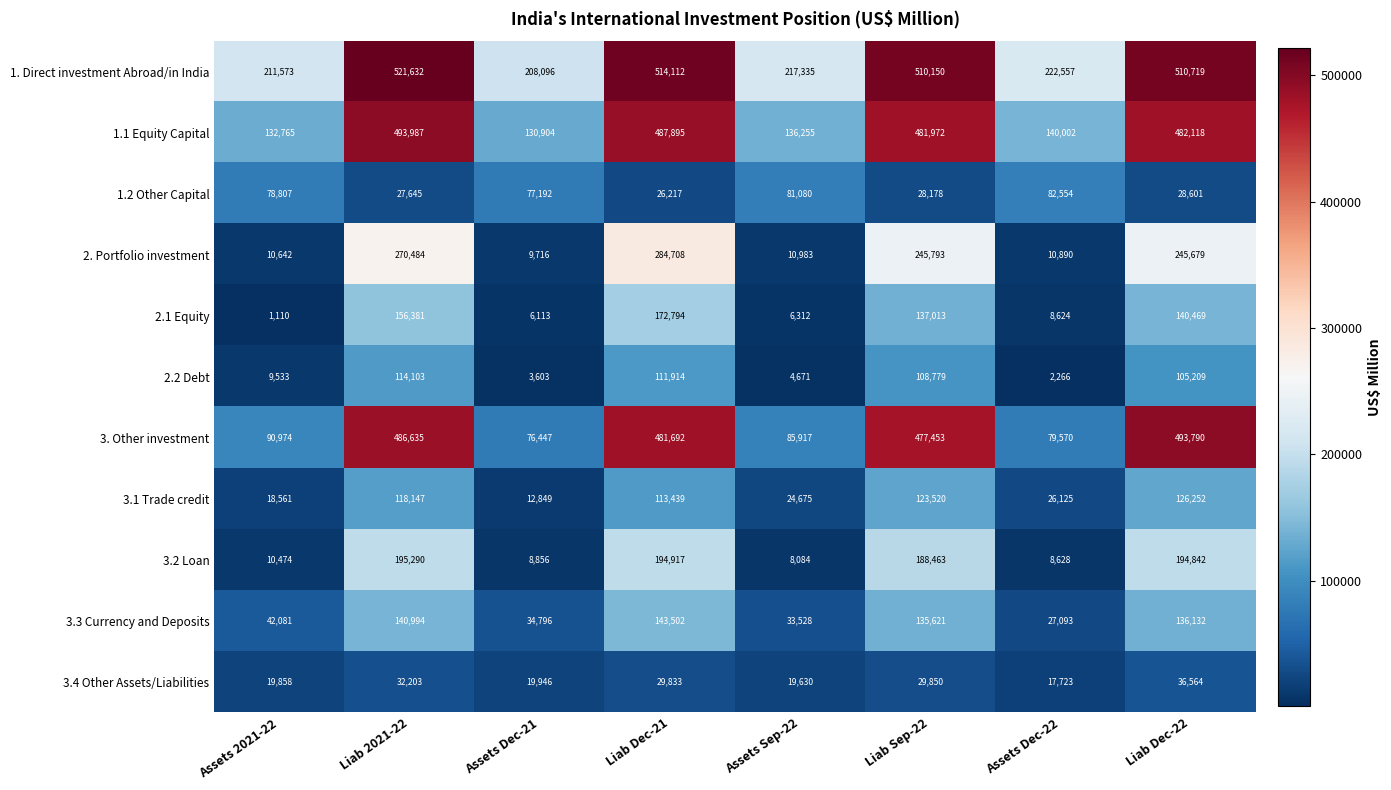

At which label is 1.1 Equity Capital closest to 312445?

Liab Sep-22